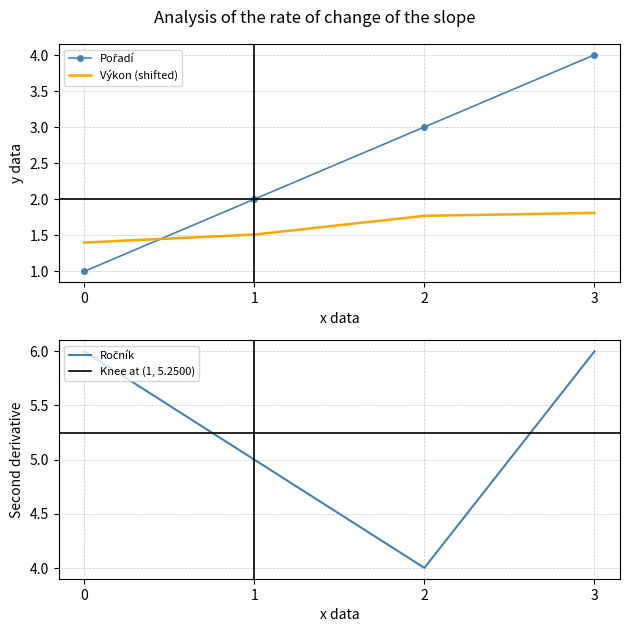

Which series has the widest spread of values?

Pořadí